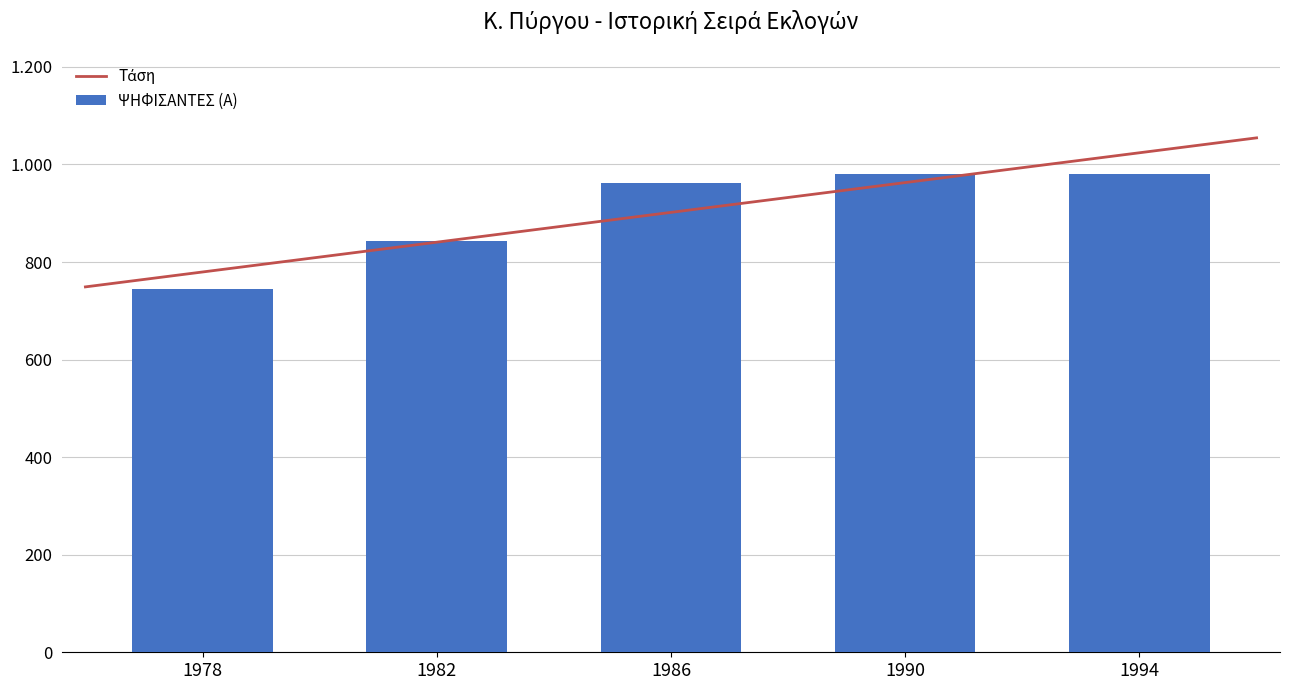

Where is the data nearest to the value 862?

1982